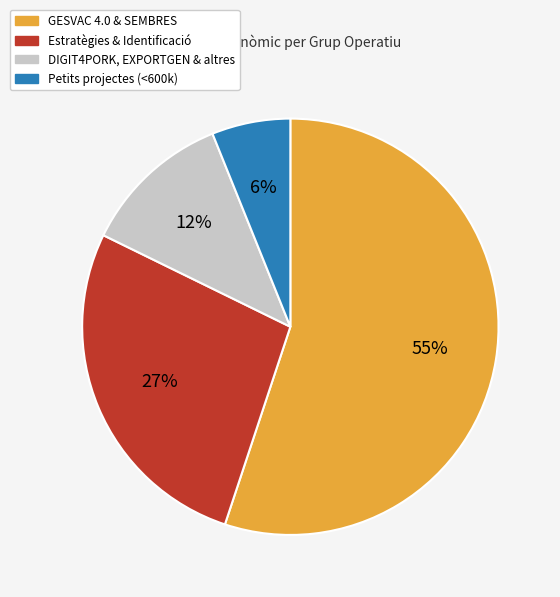

True or false: GESVAC 4.0 & SEMBRES accounts for 55% of the total.

True